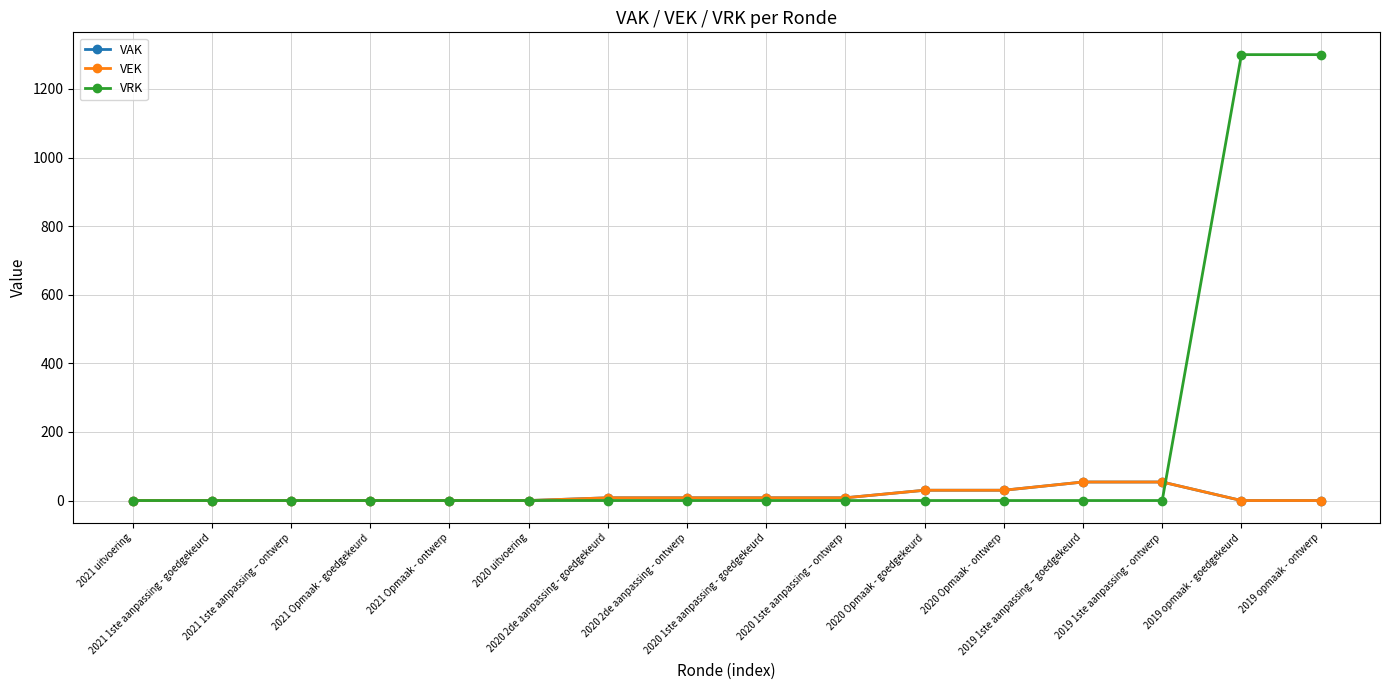

Does the chart have visible grid lines?

Yes